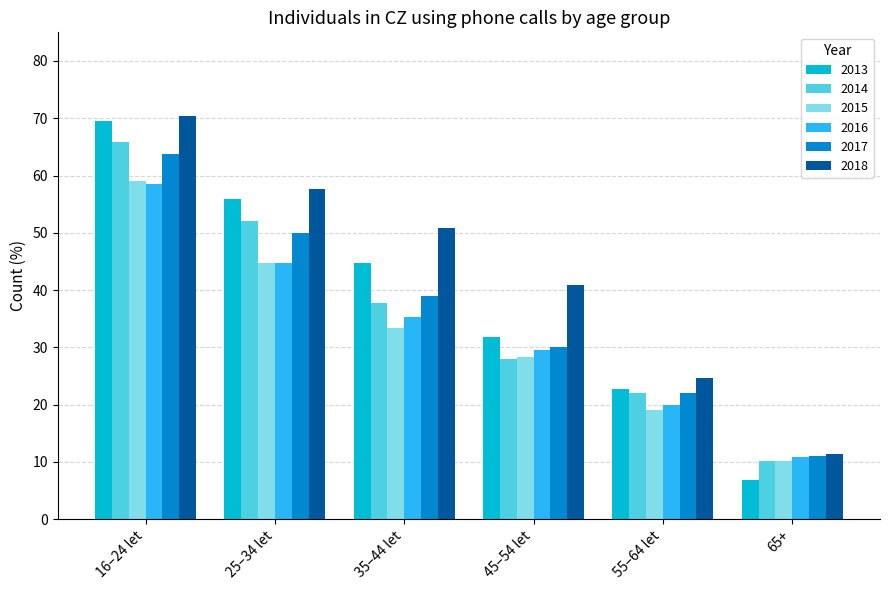

Is it true that 2016 equals 29.6 at 45–54 let?

True